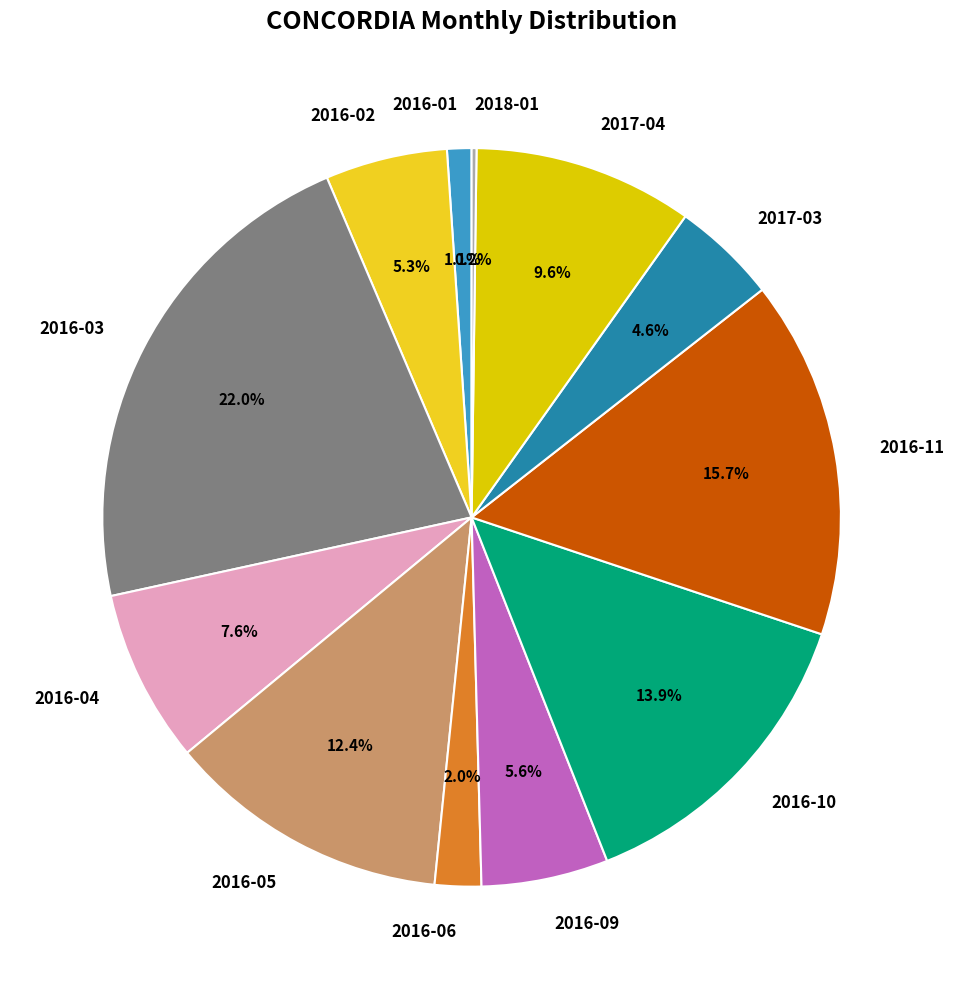

Does 2016-06 account for over 50% of the chart?

No